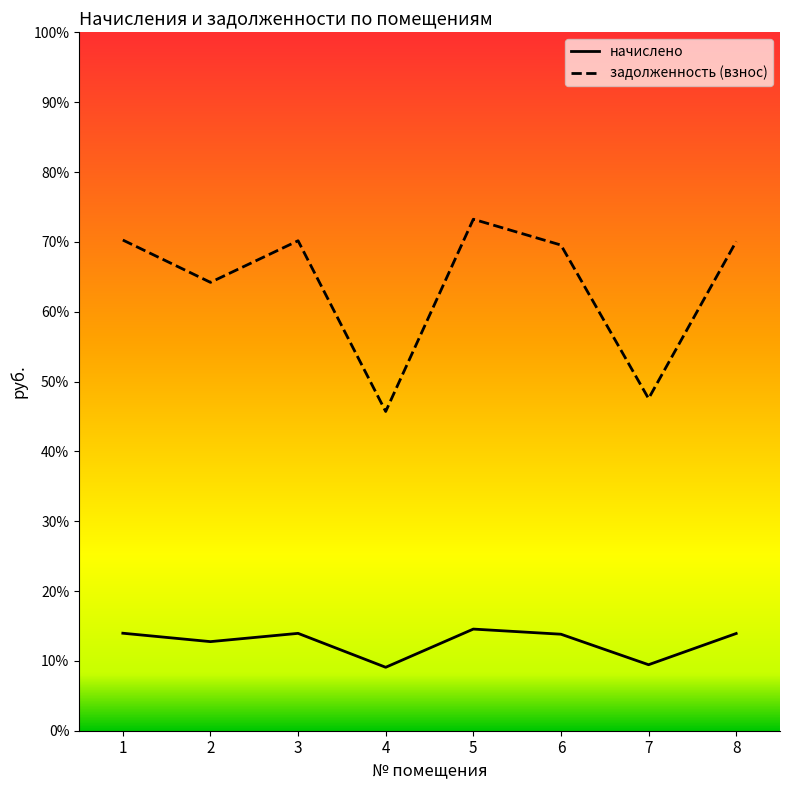

What are all the series names shown in the legend?

начислено, задолженность (взнос)